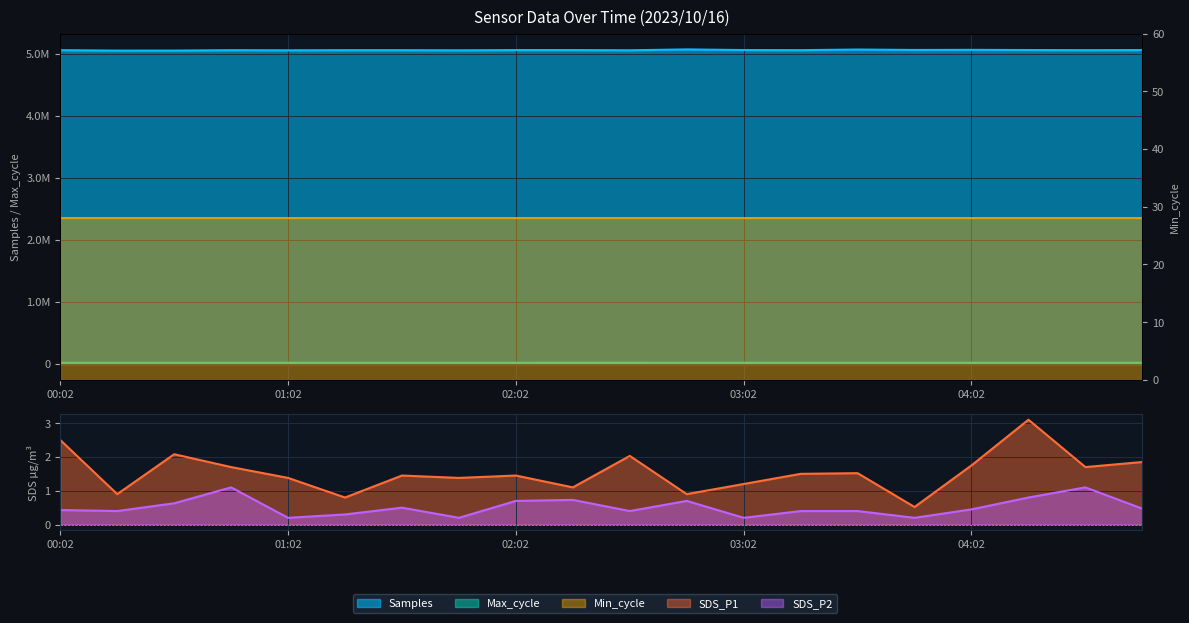

How many SDS_P2 values are between 0 and 1?

18